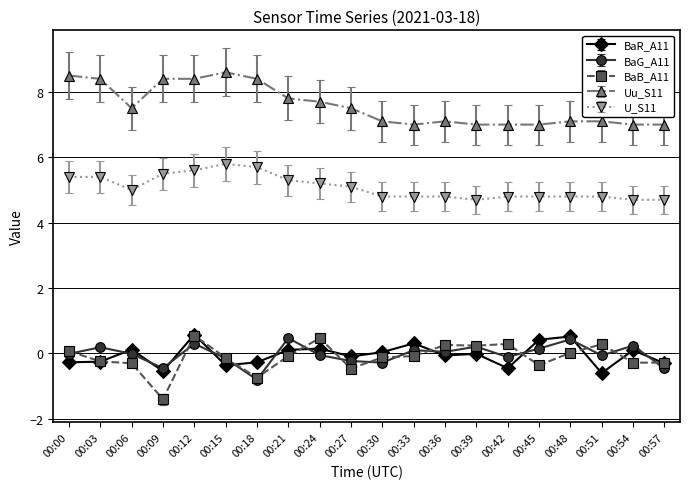

What is the average value of the BaB_A11 series?

-0.1